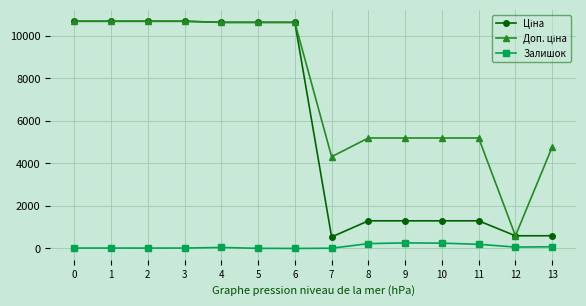

What is the spread (max minus min) of values at 6?

10638.2